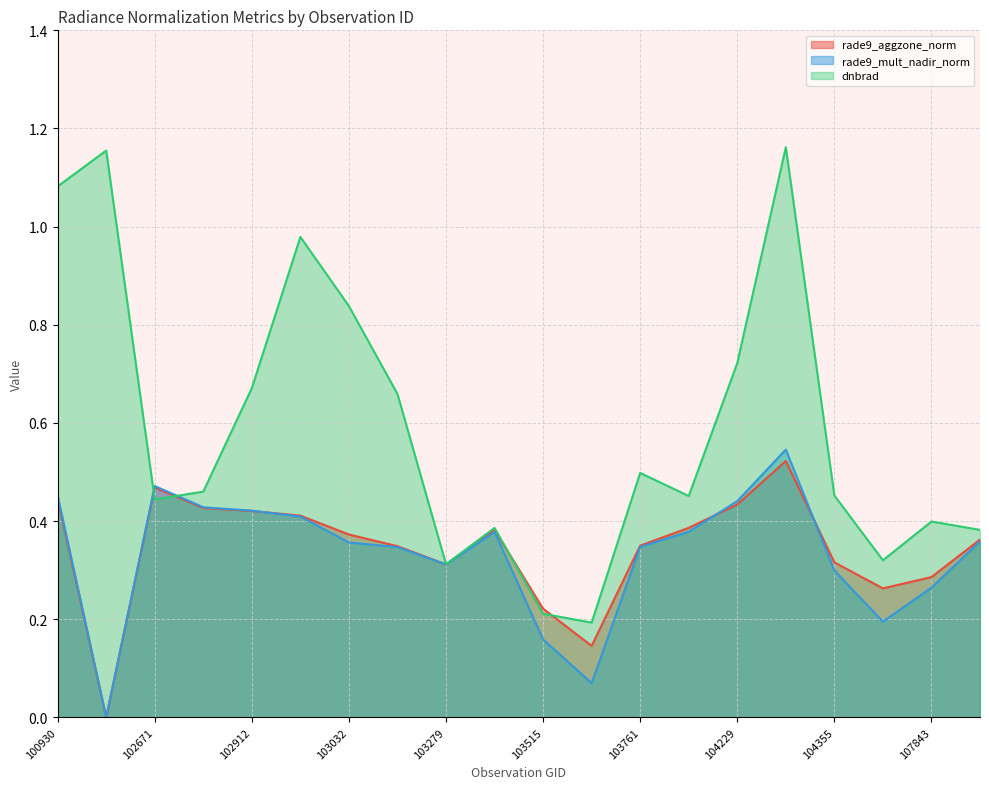

Rank the categories by rade9_aggzone_norm value from highest to lowest.

104236, 102671, 100930, 104229, 102792, 102912, 102920, 104112, 103397, 103032, 108015, 103761, 103040, 104355, 103279, 107843, 107659, 103515, 103524, 102421